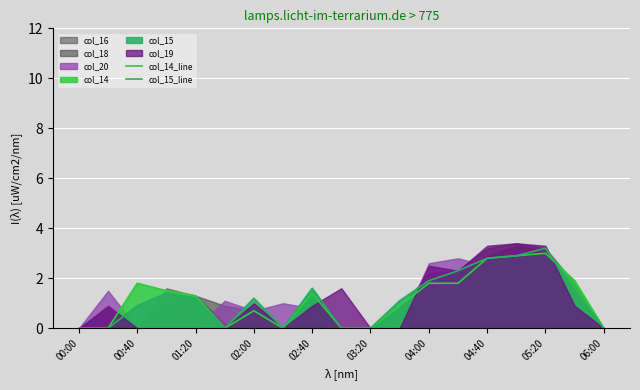

Does the chart display data point markers on the line(s)?

No